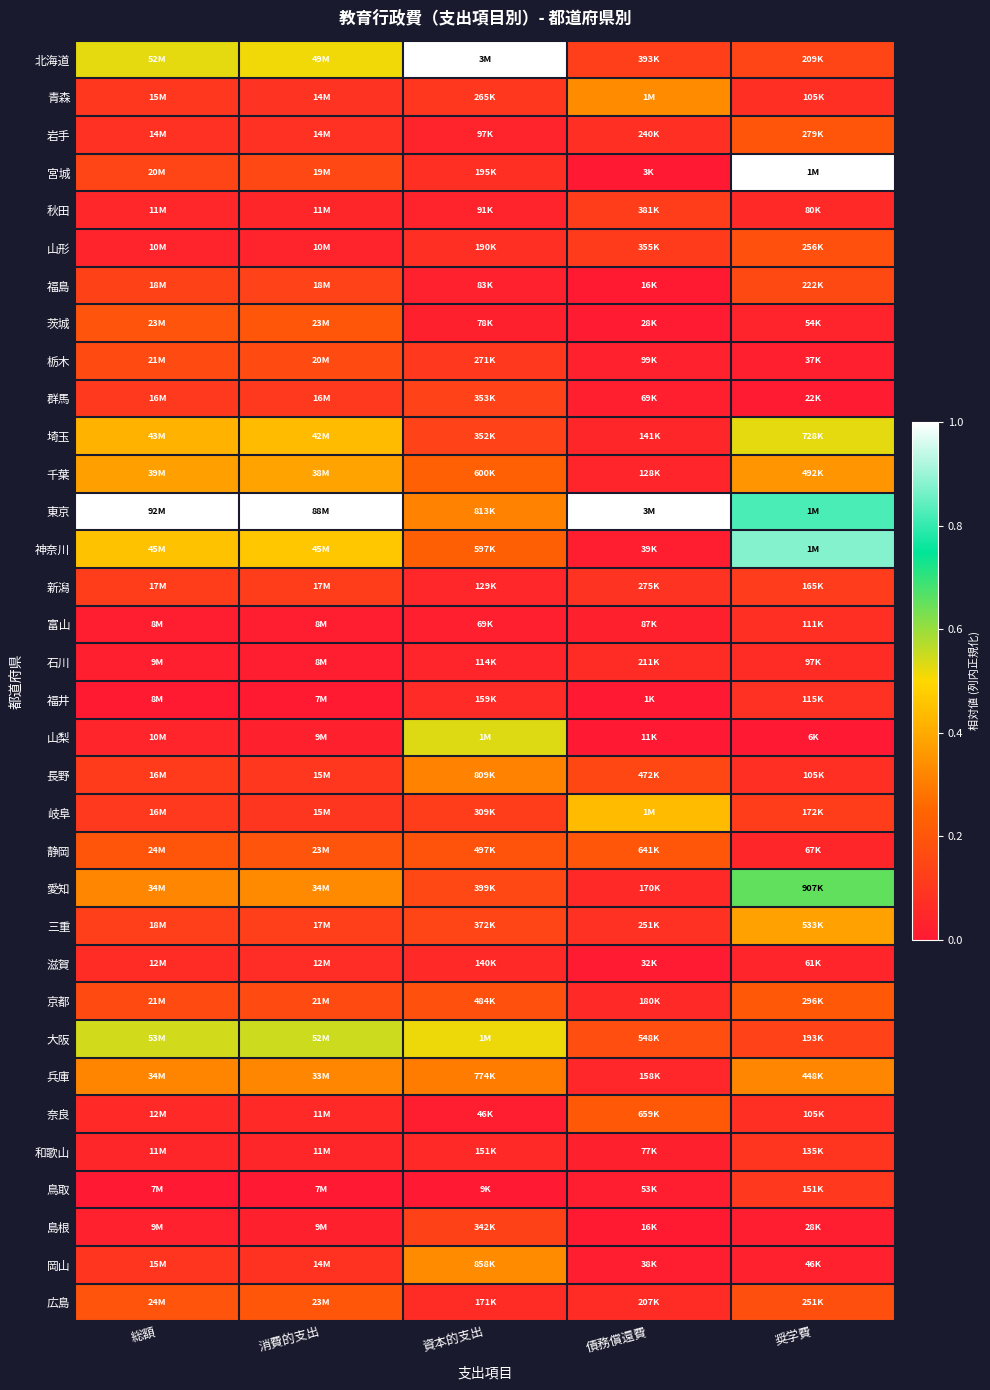

Rank the series by their maximum value, from highest to lowest.

北海道, 宮城, 東京, 神奈川, 愛知, 大阪, 山梨, 埼玉, 岐阜, 千葉, 三重, 青森, 岡山, 兵庫, 長野, 京都, 奈良, 静岡, 茨城, 広島, 岩手, 山形, 栃木, 福島, 群馬, 島根, 秋田, 新潟, 鳥取, 和歌山, 福井, 富山, 滋賀, 石川